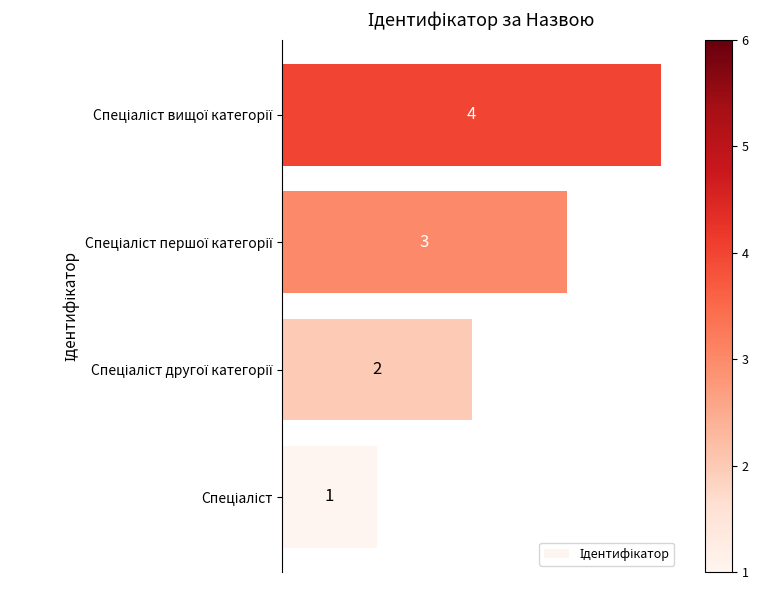

How many values are between 2 and 4?

3